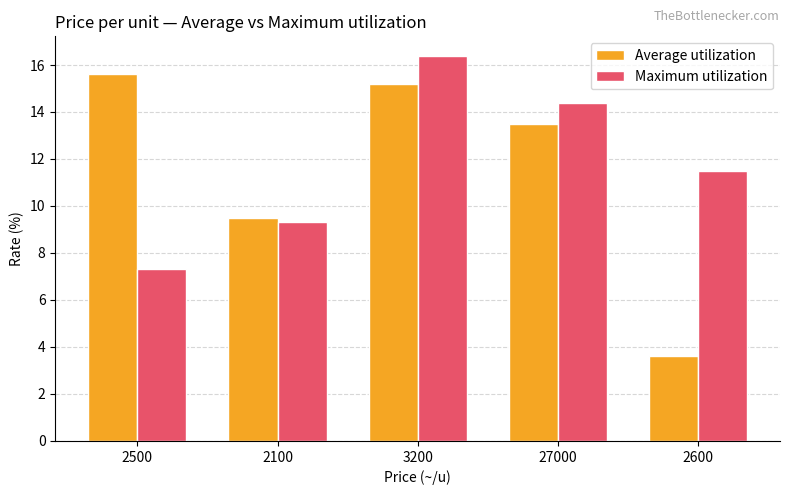

True or false: Maximum utilization has a value of 4.5 at 2100.

False